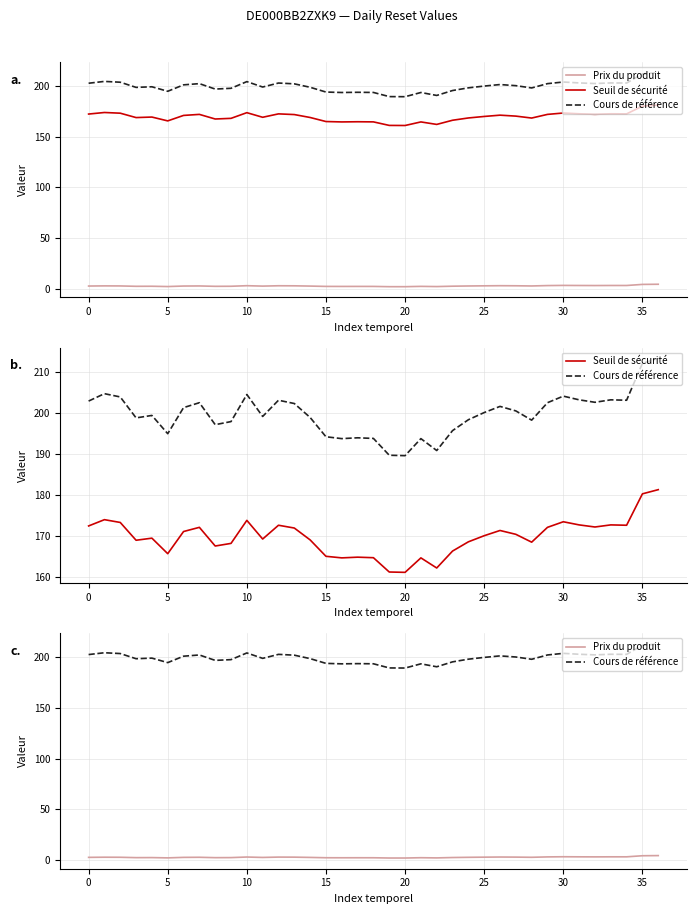

What is the difference between the maximum and minimum values in the Cours de référence series?

23.7